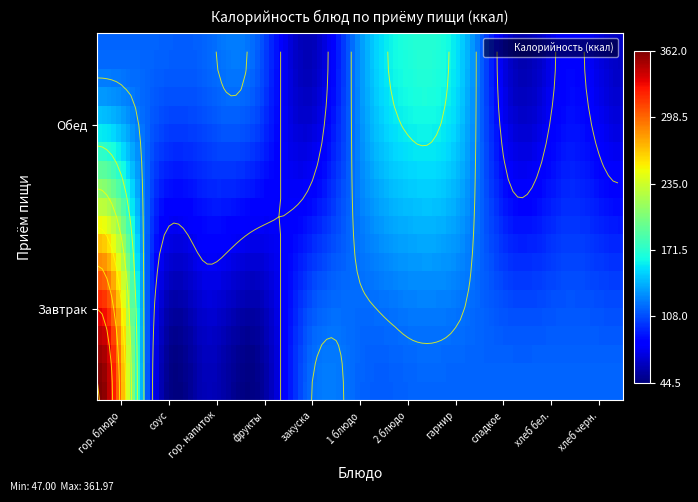

Rank the series by their maximum value, from highest to lowest.

Завтрак, Обед